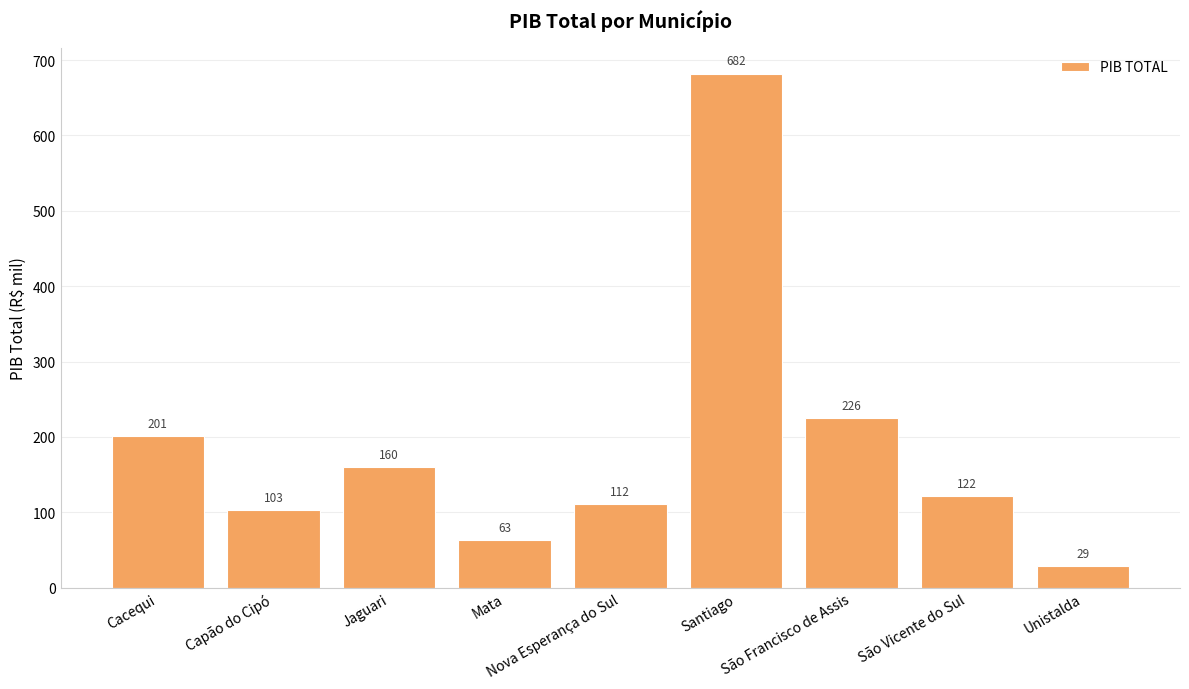

Are the bars horizontal?

No